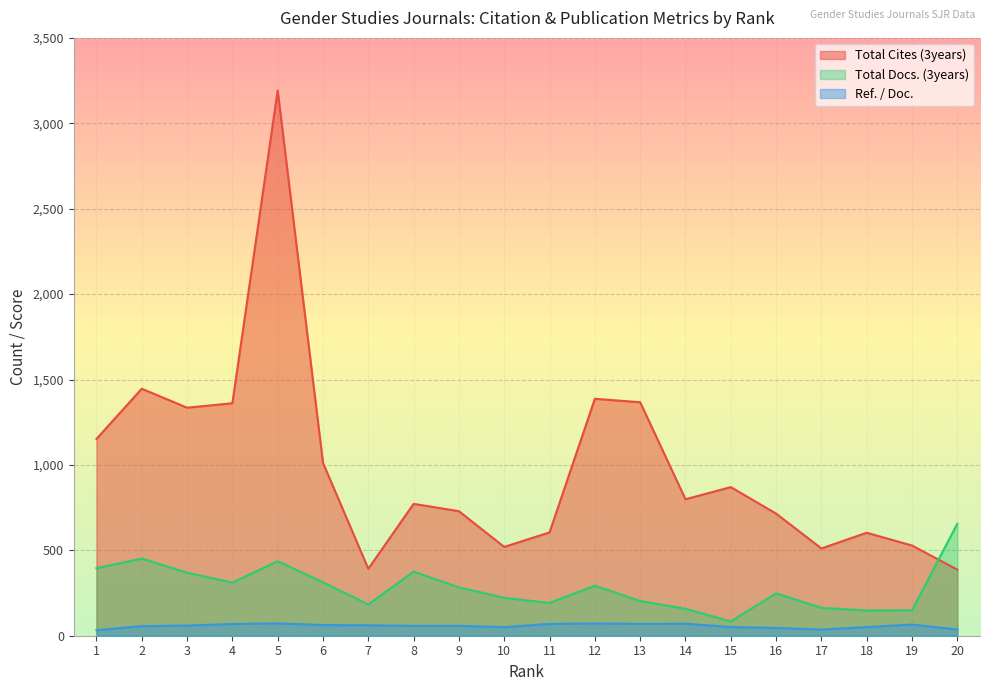

List the series in order of their peak value, highest first.

Total Cites (3years), Total Docs. (3years), Ref. / Doc.